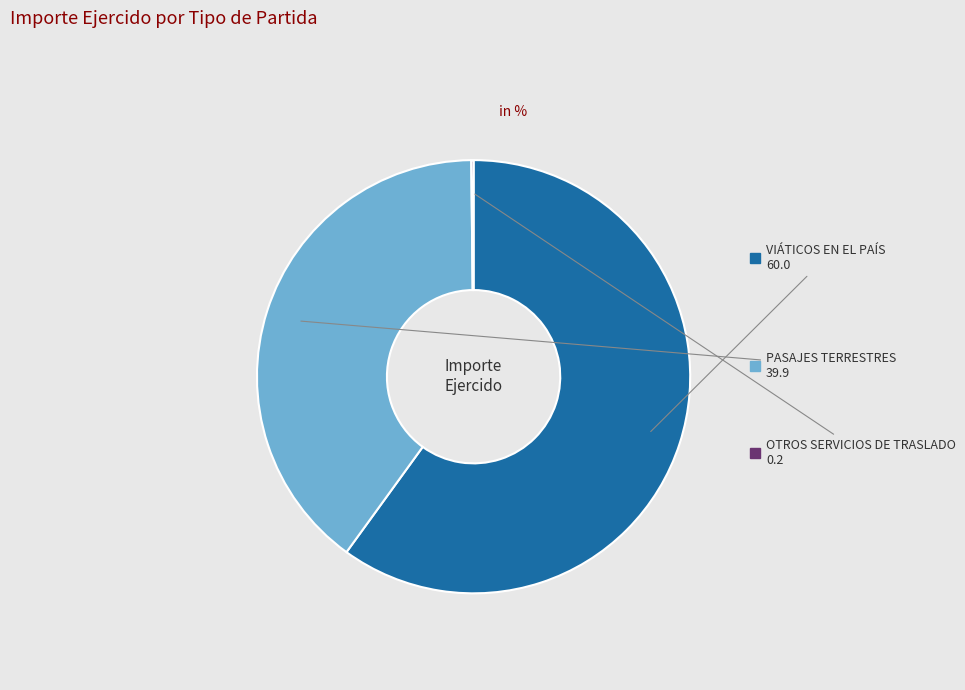

Which slice is the largest?

VIÁTICOS EN EL PAÍS